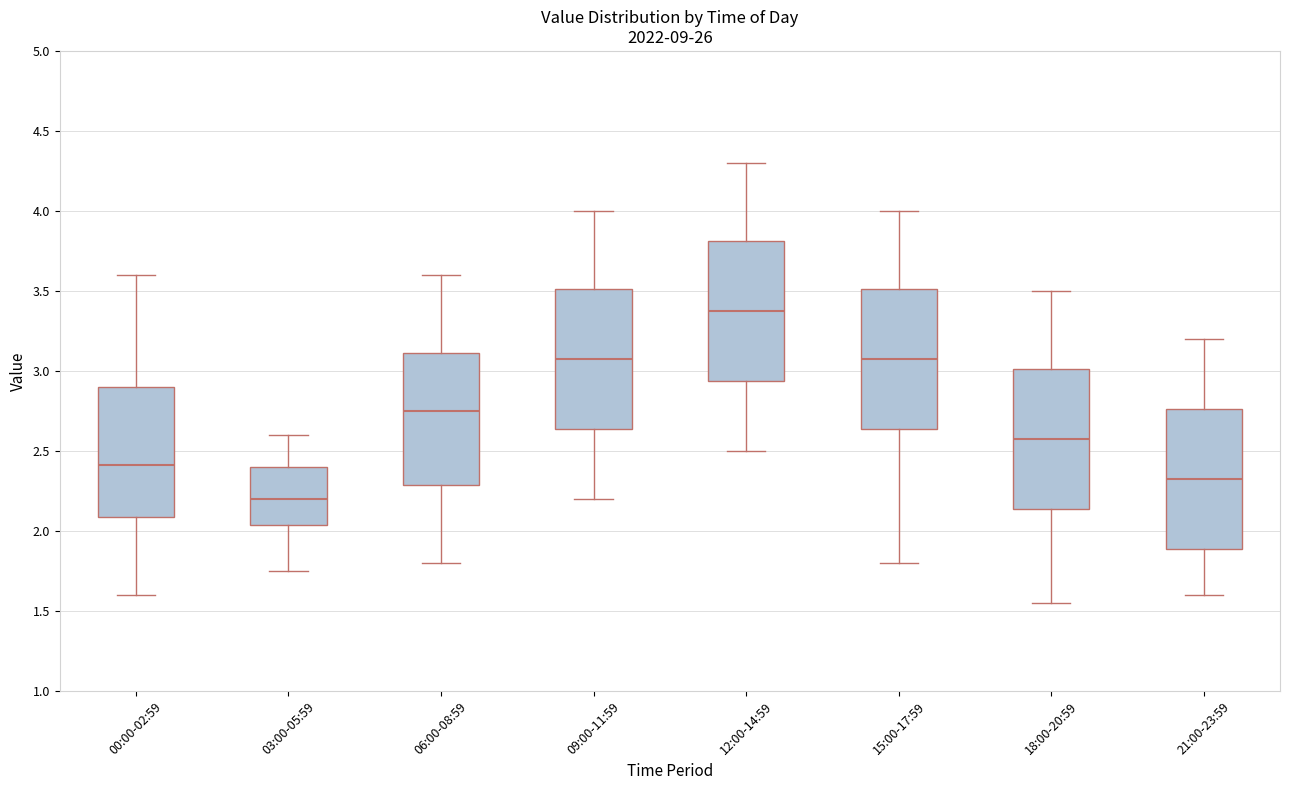

Where is the upper edge of the box for 12:00-14:59 on the y-axis? The values are not printed on the chart, so give them approximately, as read against the axis.

3.80